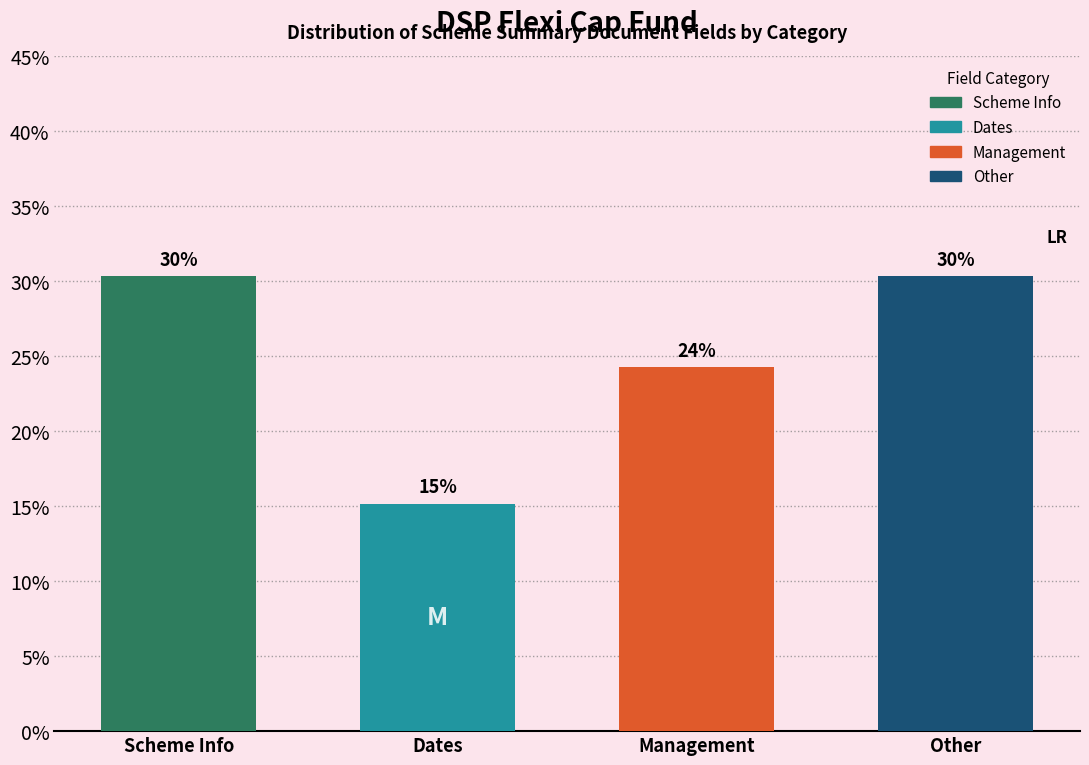

Are the bars horizontal?

No